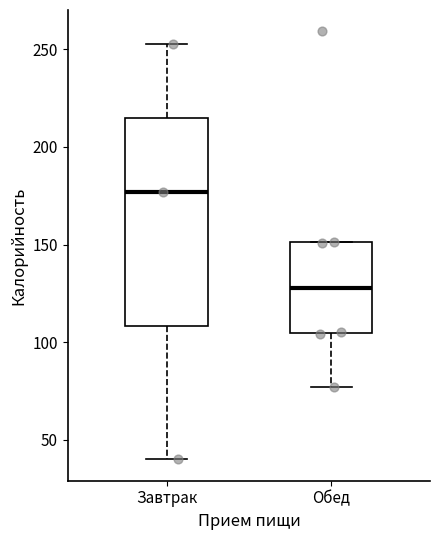

Where does the upper whisker of the box for Завтрак end on the y-axis? The values are not printed on the chart, so give them approximately, as read against the axis.

255